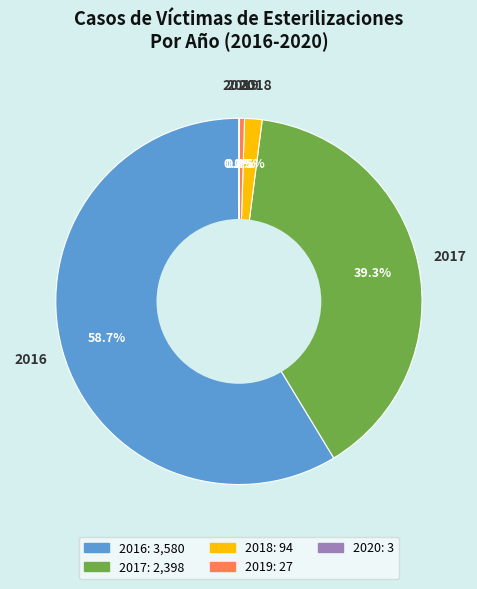

Which category has the biggest portion of the pie?

2016